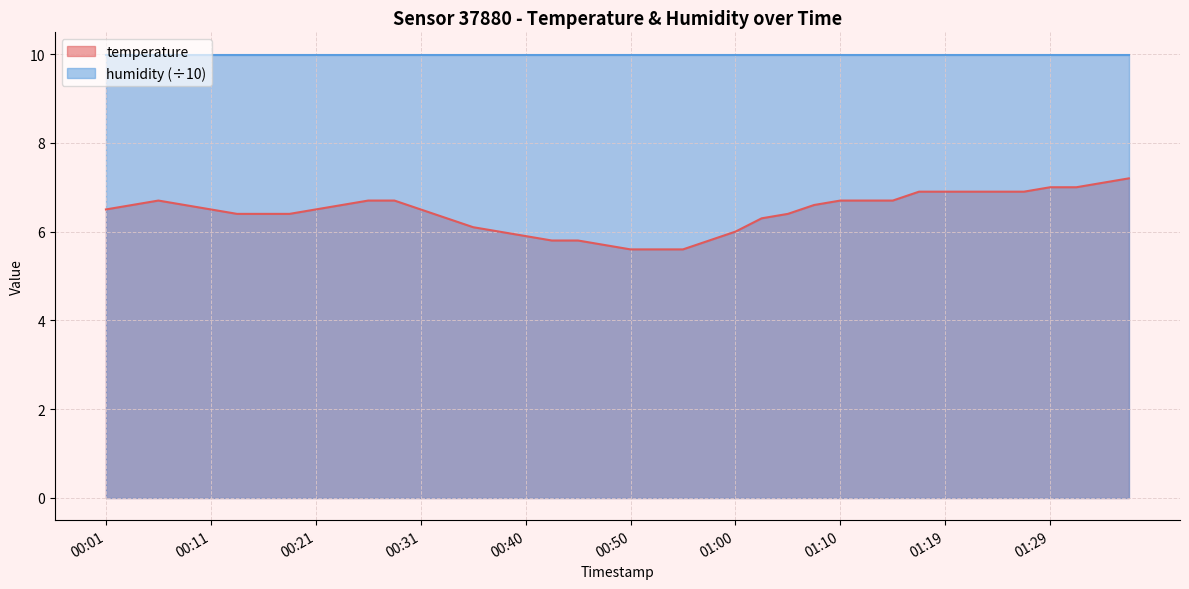

Rank the categories by value from highest to lowest.

01:36, 01:34, 01:29, 01:32, 01:17, 01:19, 01:22, 01:24, 01:27, 00:06, 00:26, 00:28, 01:10, 01:12, 01:15, 00:04, 00:09, 00:23, 01:07, 00:01, 00:11, 00:21, 00:31, 00:14, 00:16, 00:19, 01:05, 00:33, 01:02, 00:36, 00:38, 01:00, 00:40, 00:43, 00:45, 00:57, 00:48, 00:50, 00:53, 00:55